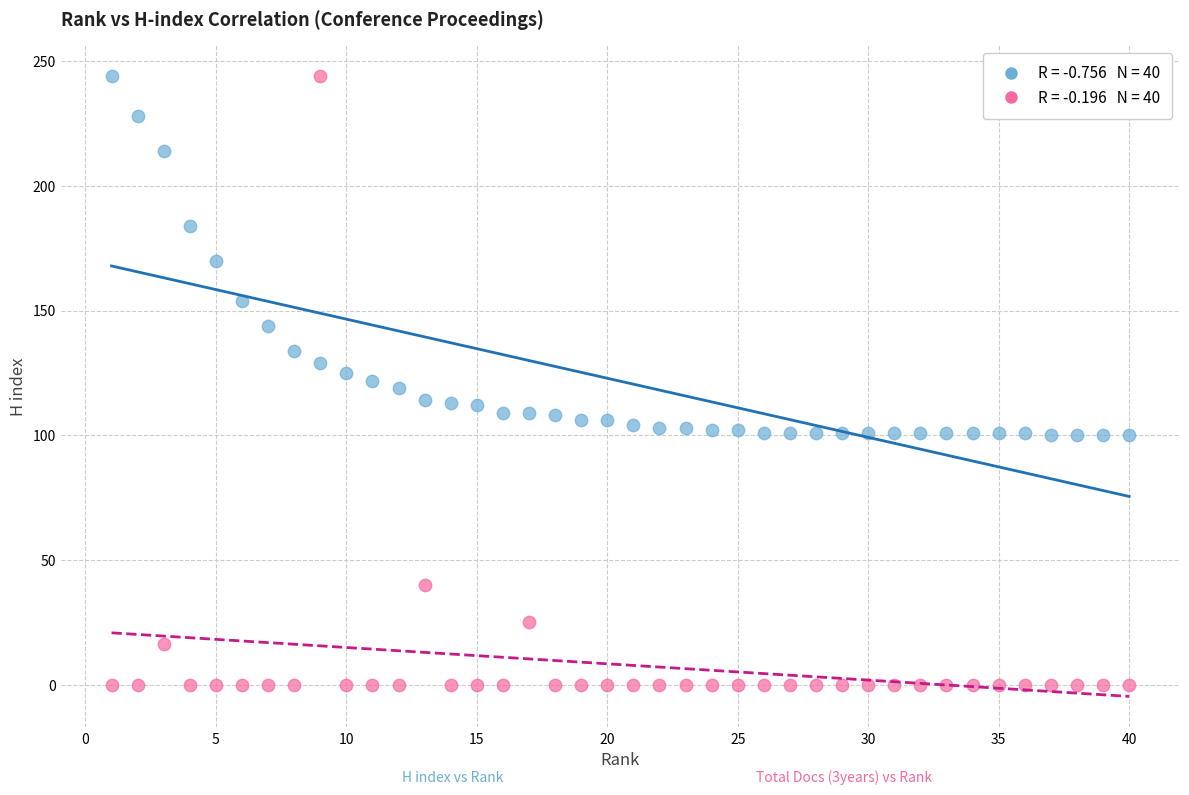

Across all data points, what is the range of X values (max minus min)?

39.0